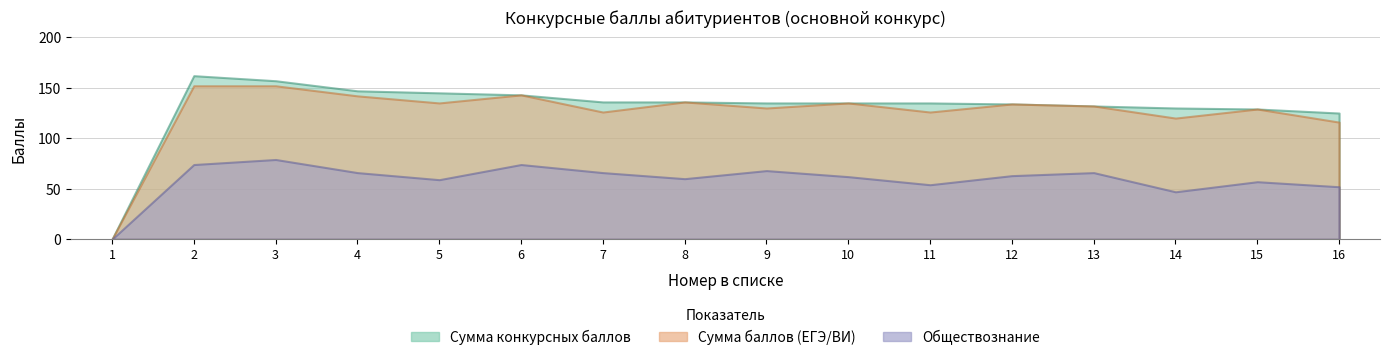

What is the greatest value displayed?

162